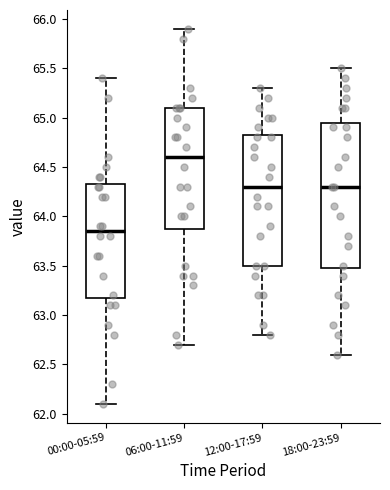

Where is the upper edge of the box for 12:00-17:59 on the y-axis? The values are not printed on the chart, so give them approximately, as read against the axis.

64.85